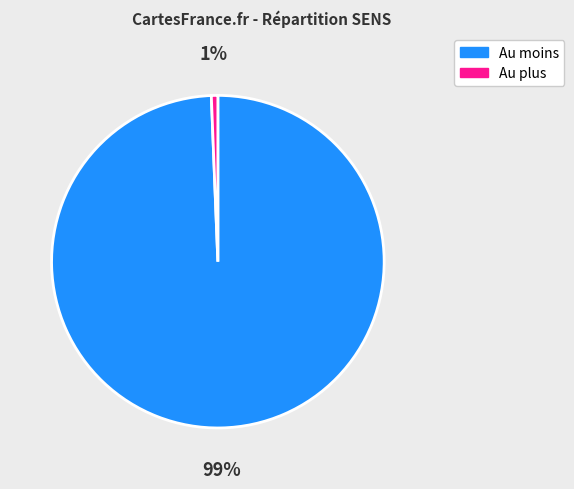

Rank the categories by value from highest to lowest.

Au moins, Au plus